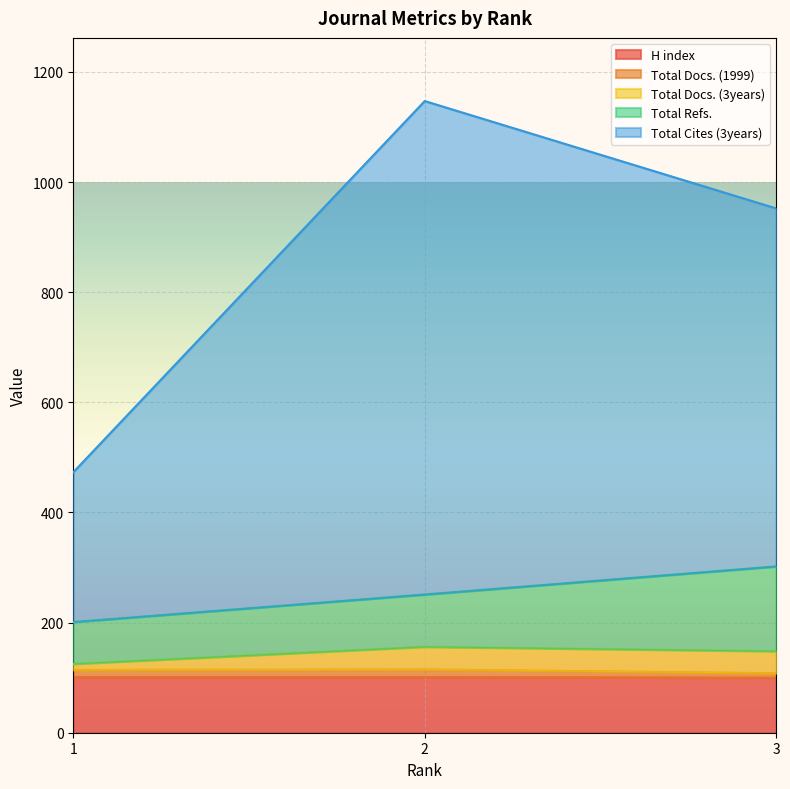

How many data points in Total Docs. (1999) are less than 114?

1